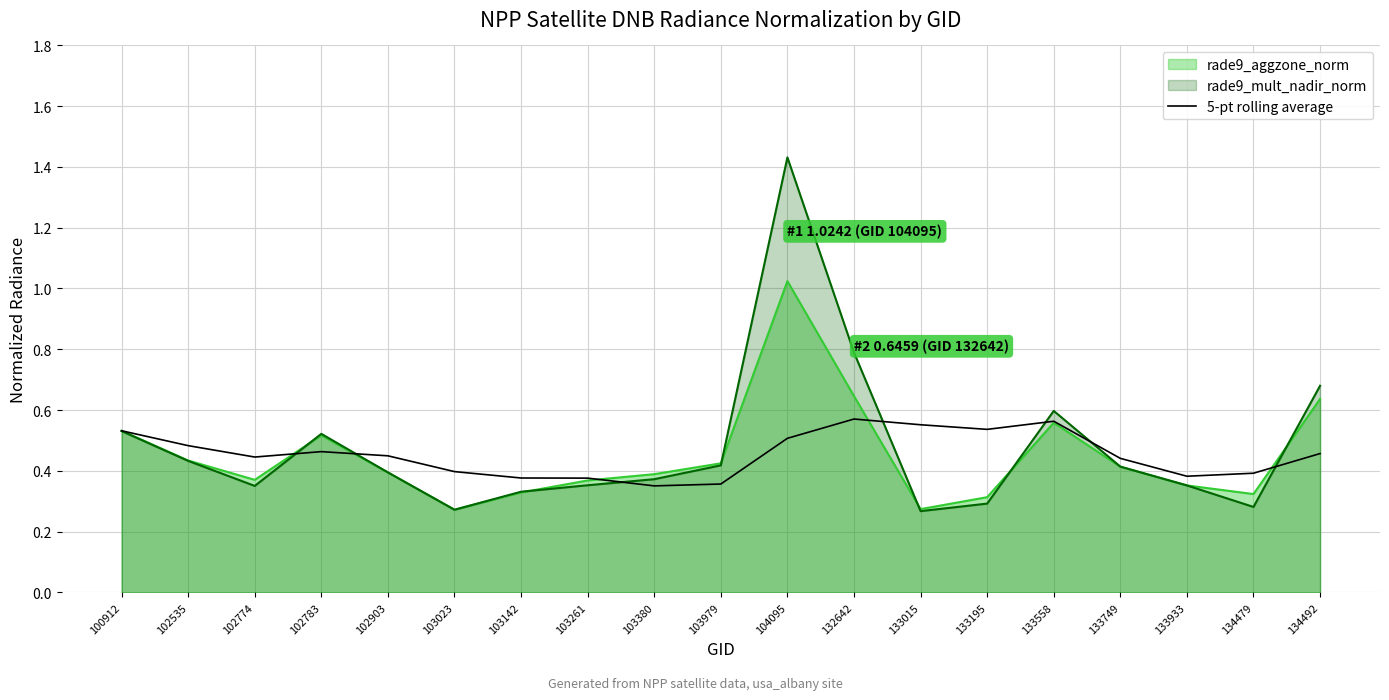

The chart shows a value of 0.3 at 133015. True or false?

False